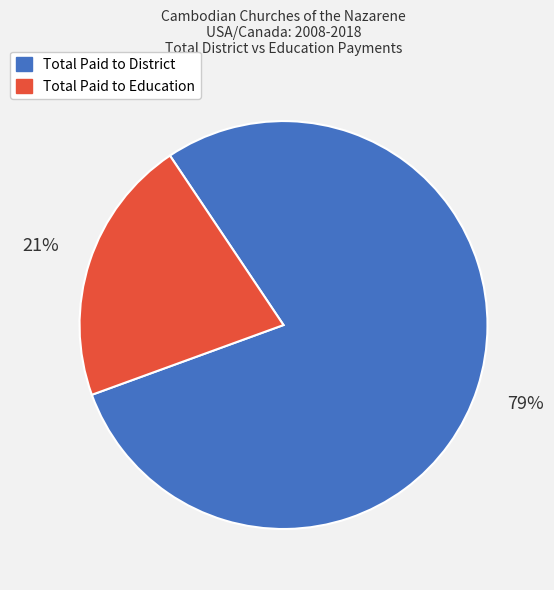

To the nearest percent, what portion does Total Paid to District represent?

79%